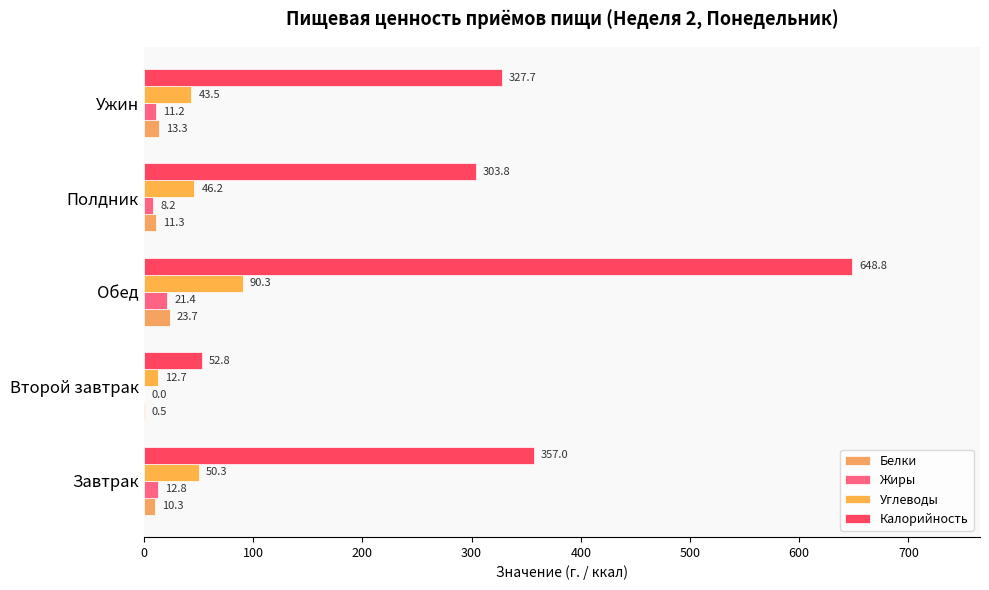

Which category has the highest value across all series?

Обед